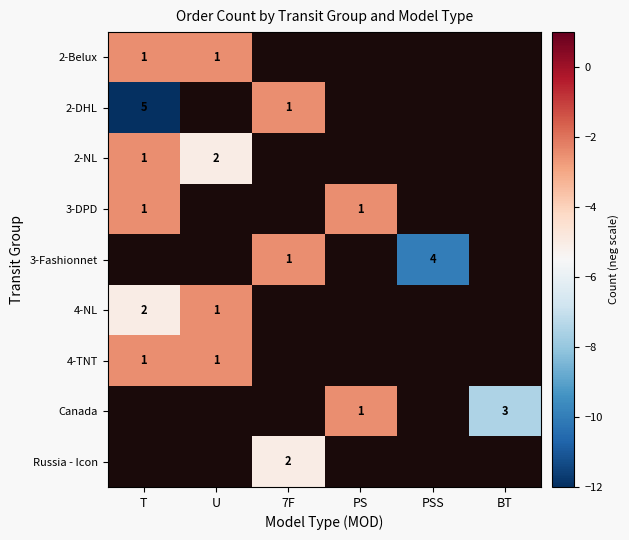

The 2-NL series shows 2.0 at U. True or false?

True